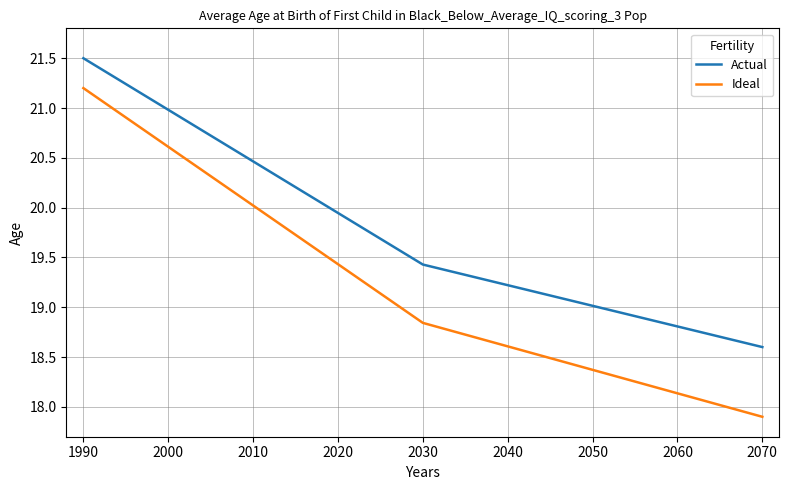

True or false: Ideal and Actual cross at least once.

False